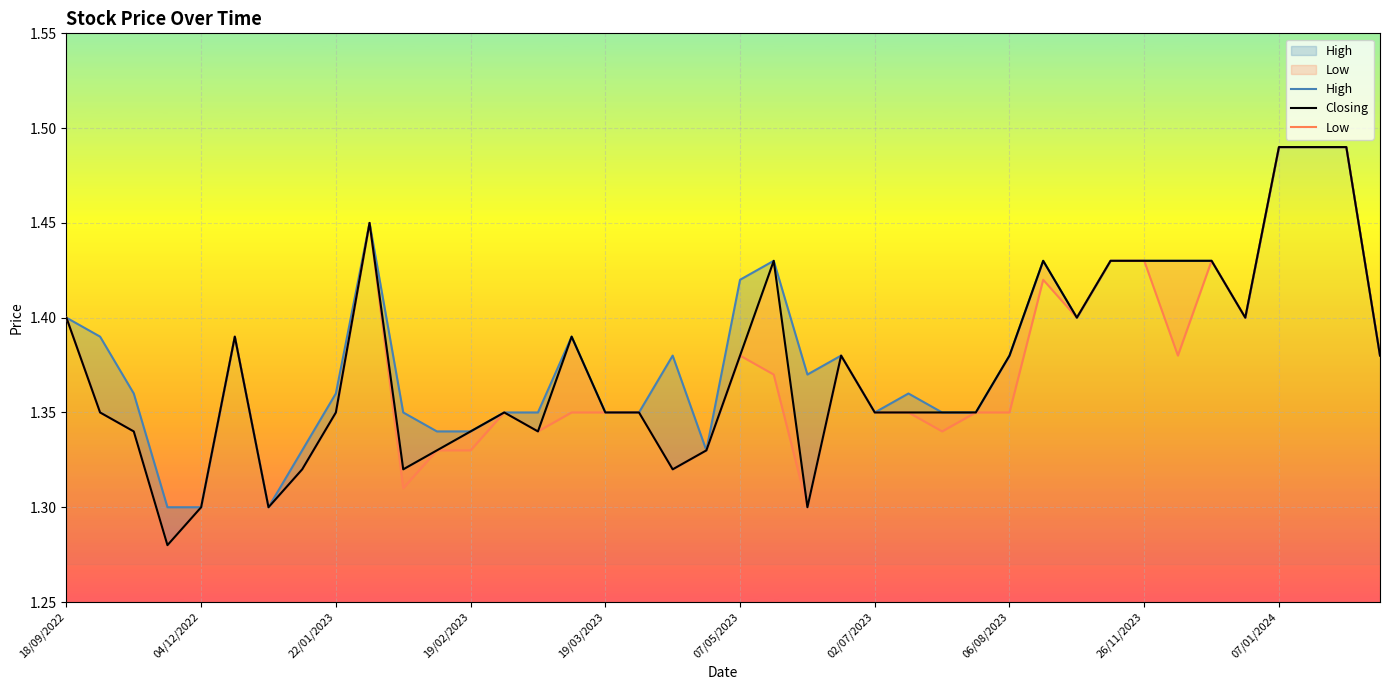

What is the average value of the High series?

1.4